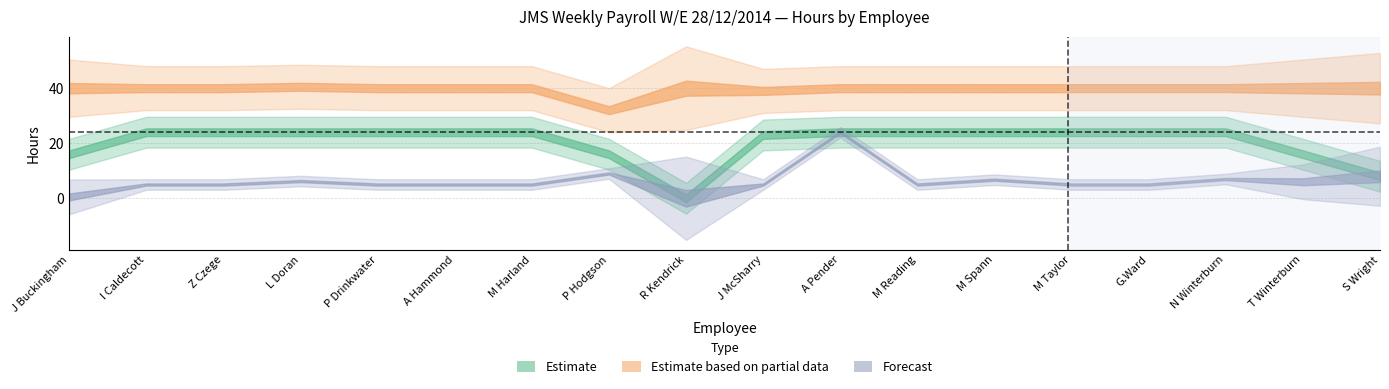

What position from the right is A Hammond?

13